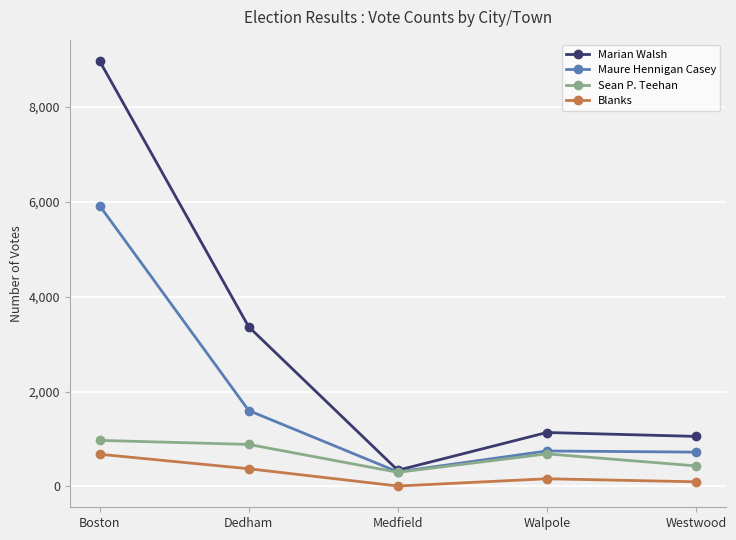

What is the difference between the Blanks values at Dedham and Walpole?

211